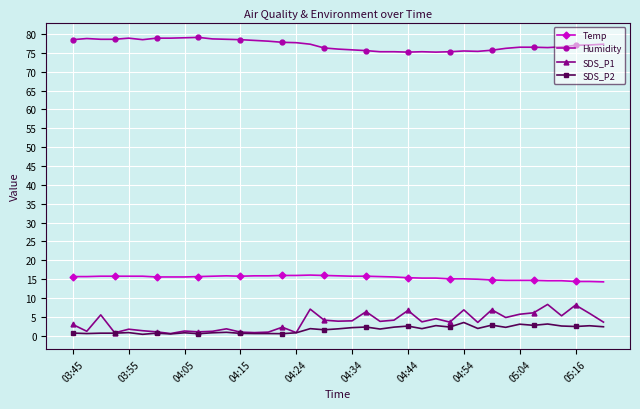

True or false: Humidity has more than 0 interior local peaks.

True